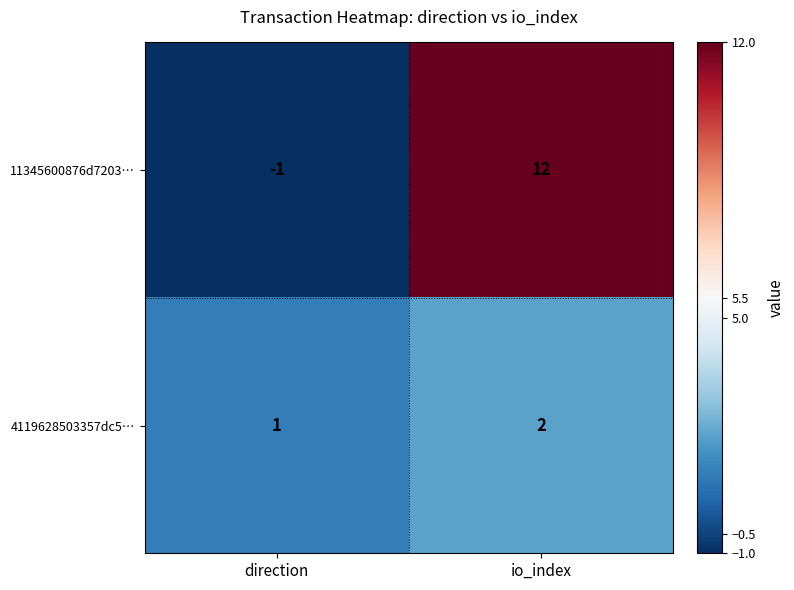

How many data points in 4119628503357dc5… are less than 2?

1